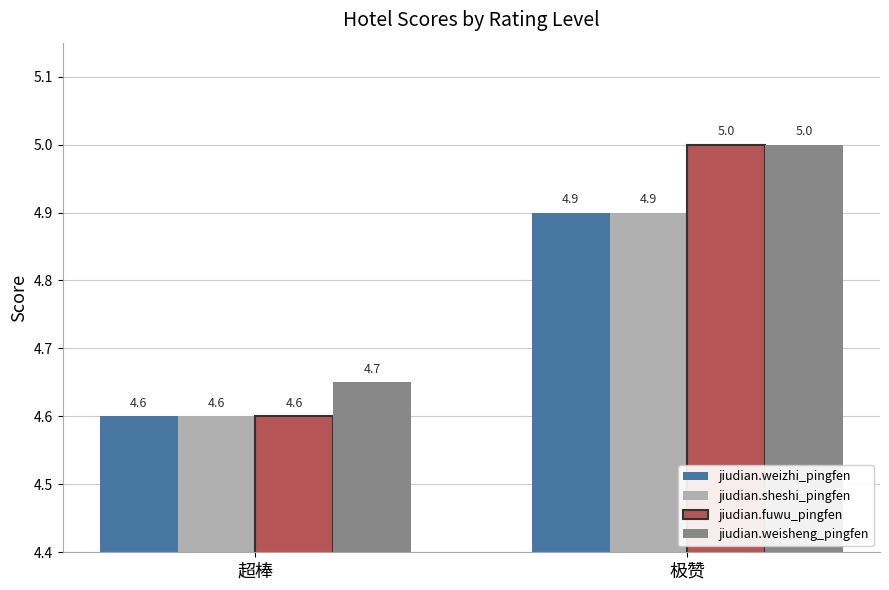

Which series has the widest spread of values?

jiudian.fuwu_pingfen